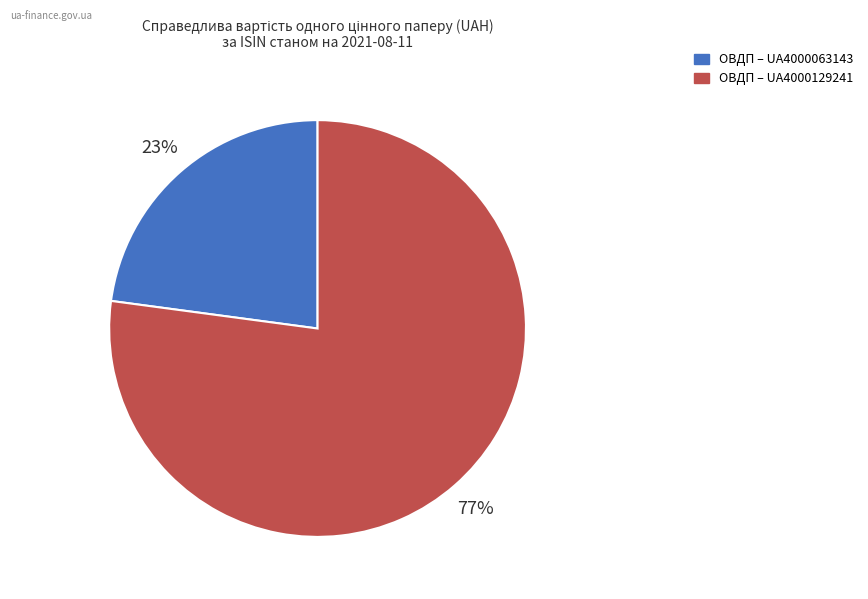

Is there a majority slice in this chart?

Yes